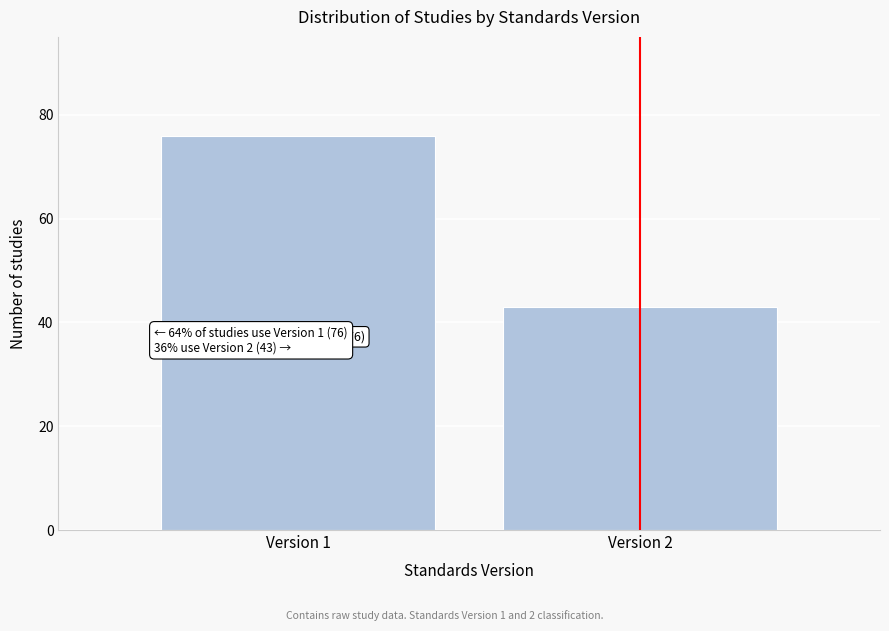

Reading left to right, what are all the values shown in this chart?

Version 1=76	Version 2=43